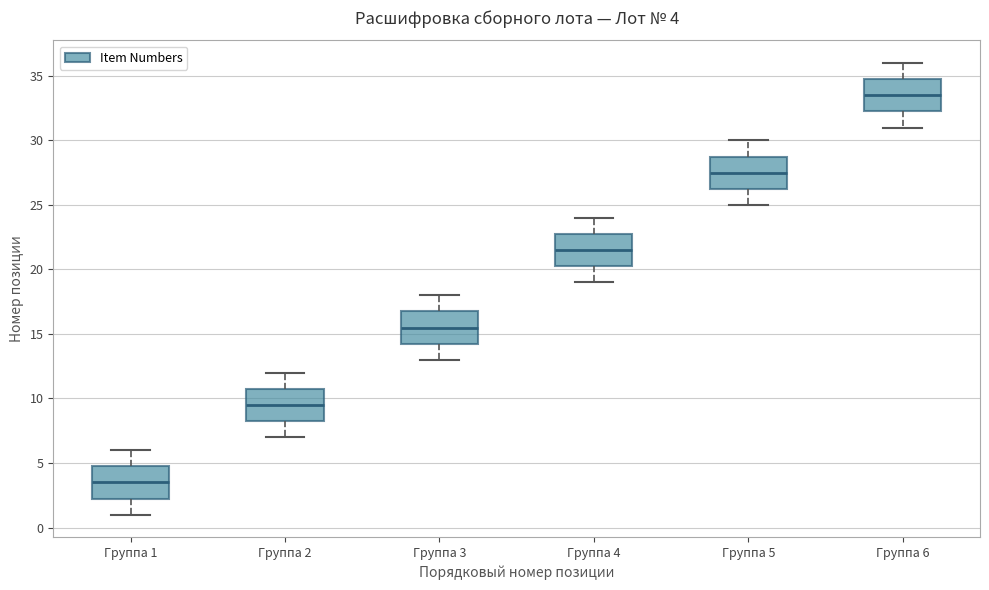

Which box's median line is the lowest?

Группа 1